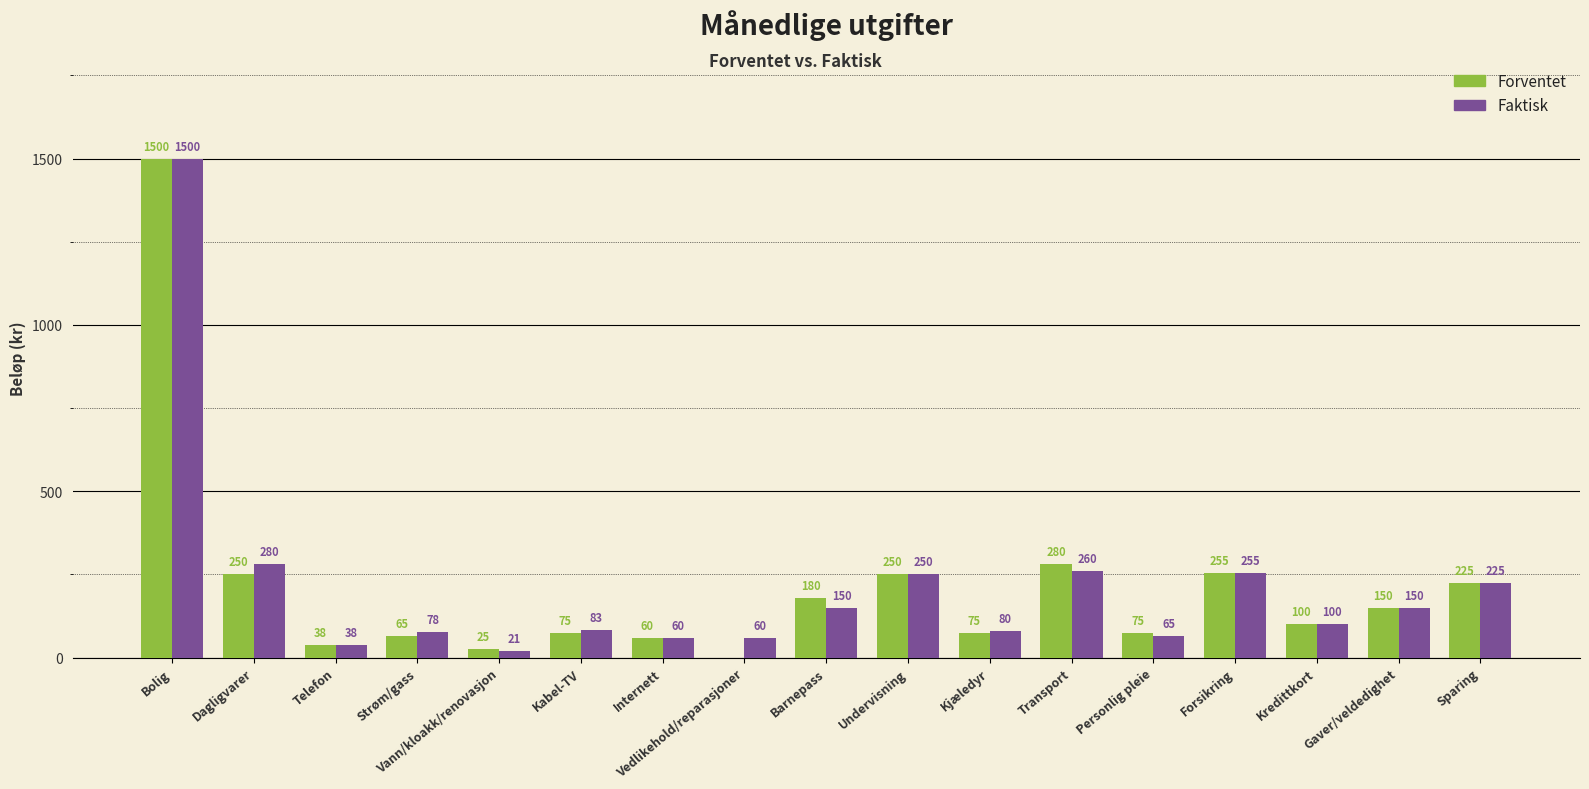

What is the maximum value shown in the chart?

1500